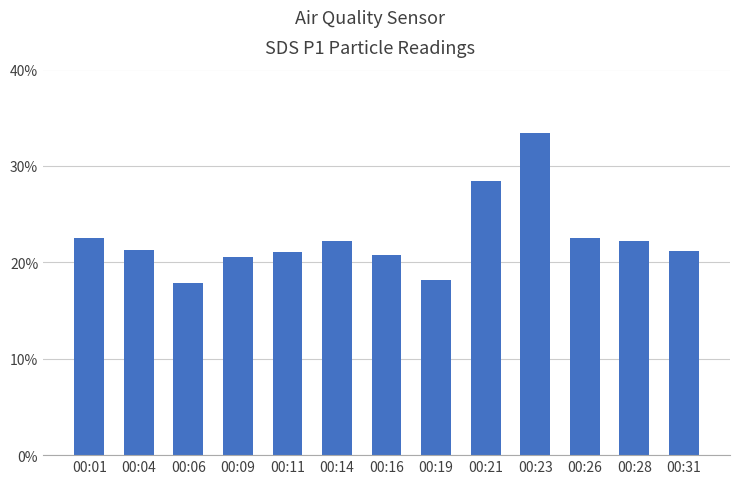

What is the smallest value displayed?

17.9